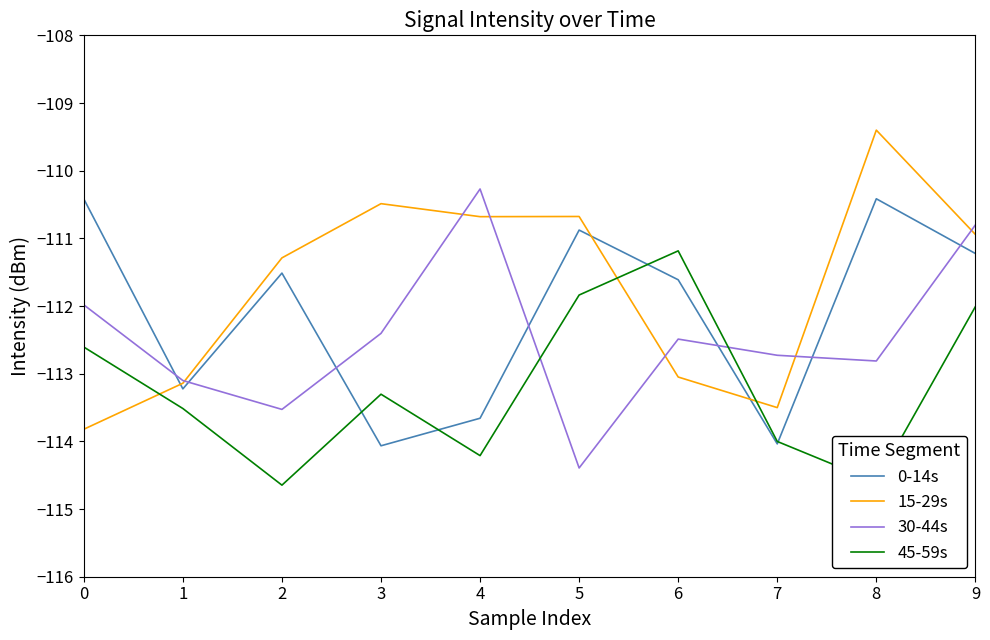

True or false: 15-29s has a value of -55.9 at 5.

False